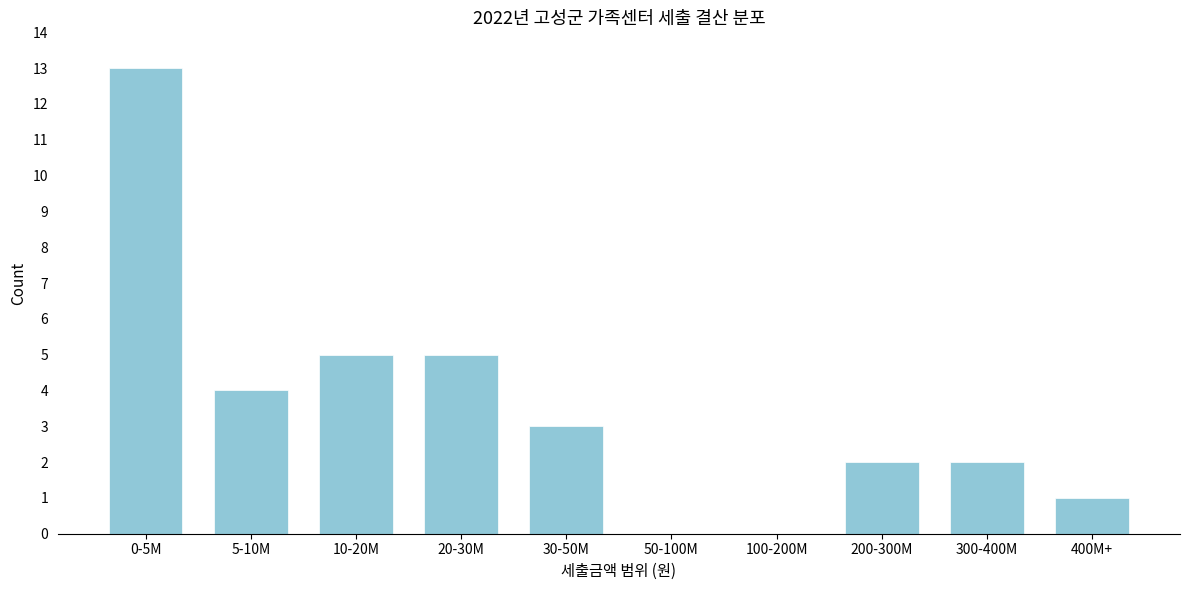

Reading left to right, extract all data points from this chart.

0-5M=13	5-10M=4	10-20M=5	20-30M=5	30-50M=3	50-100M=0	100-200M=0	200-300M=2	300-400M=2	400M+=1